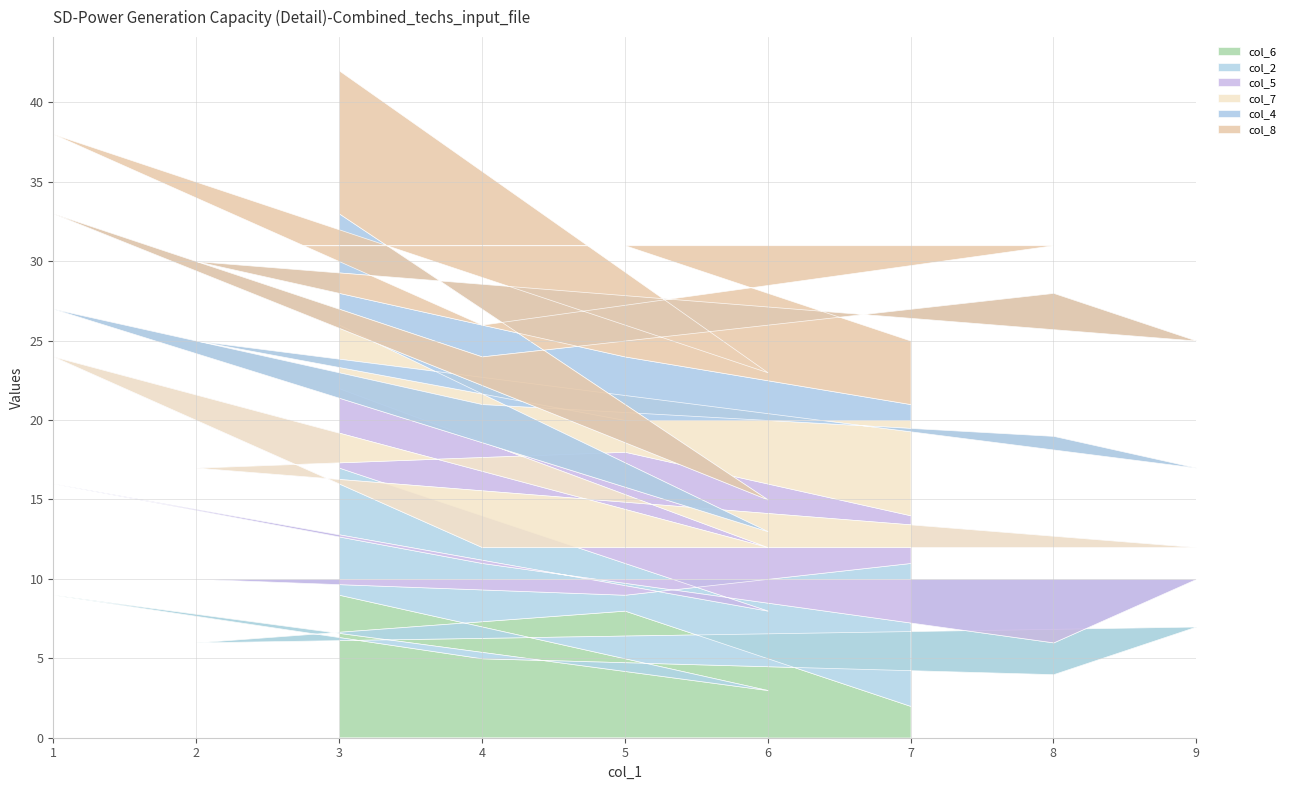

What is the sum of the col_8 values at 6 and 5?

15